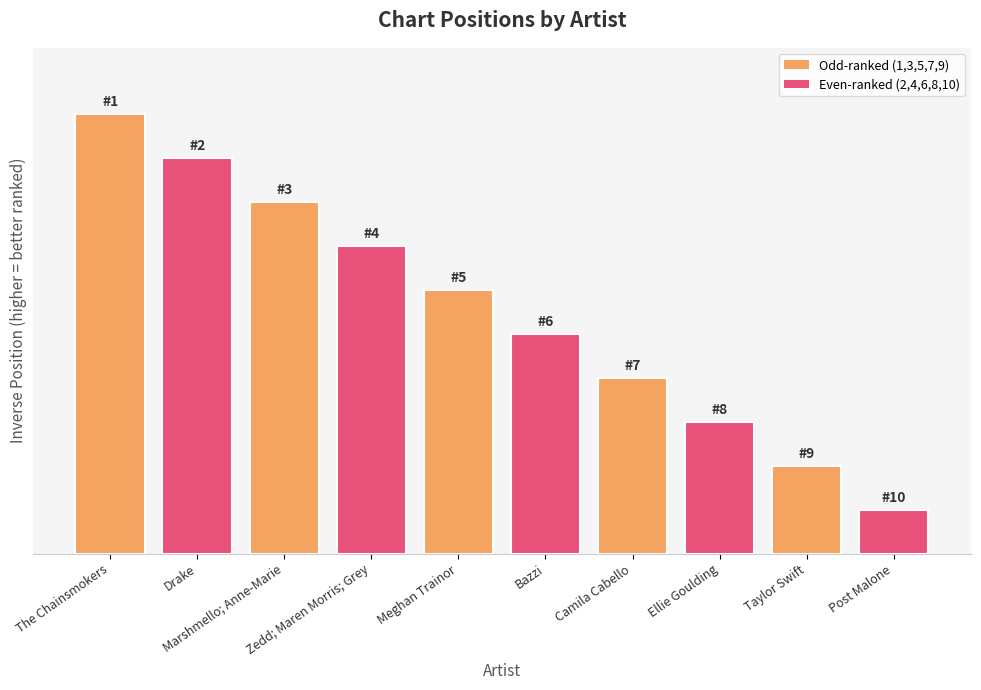

At which label is the value closest to 5?

Bazzi